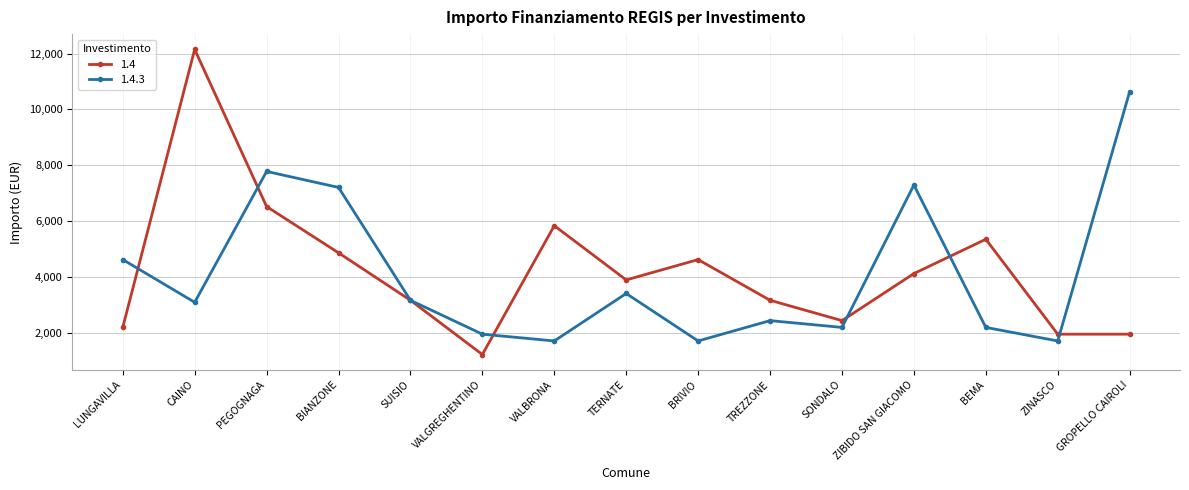

True or false: 1.4 and 1.4.3 cross at least once.

True